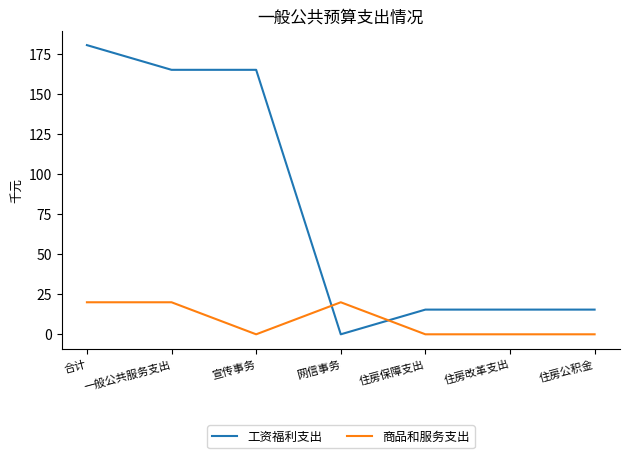

Where do 工资福利支出 and 商品和服务支出 first cross each other?

宣传事务 and 网信事务